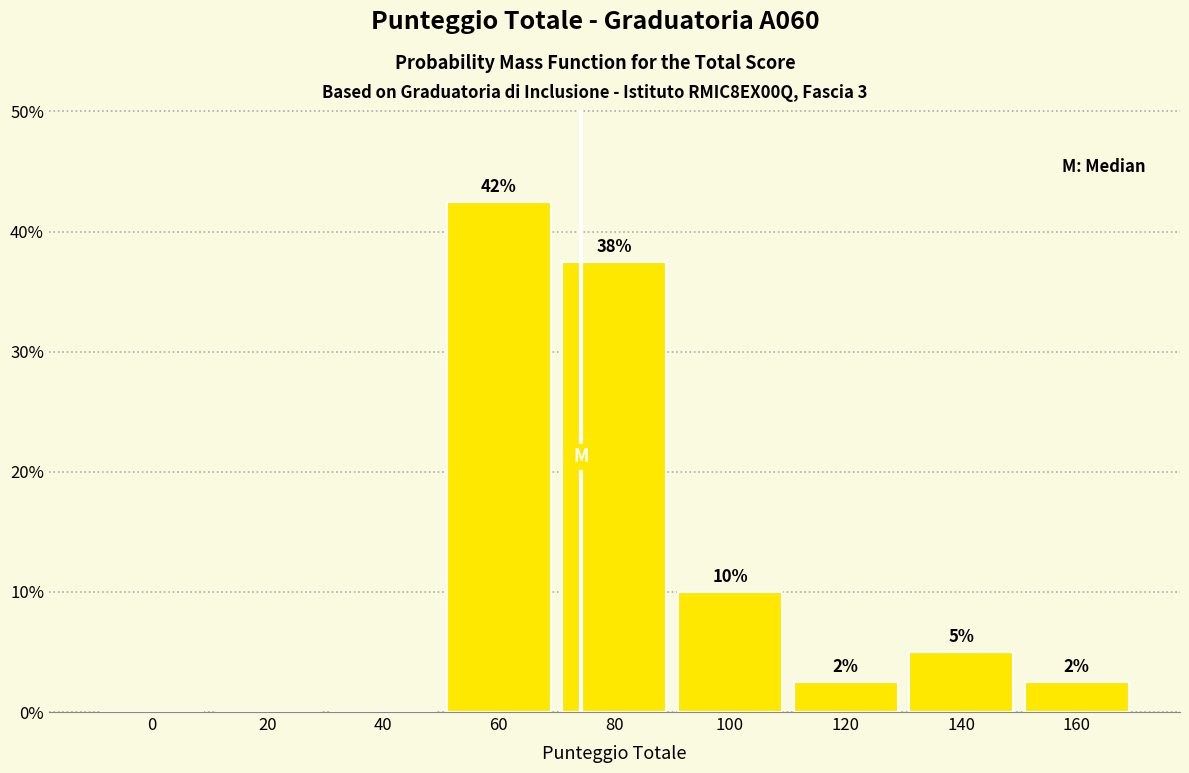

Are the bars horizontal?

No